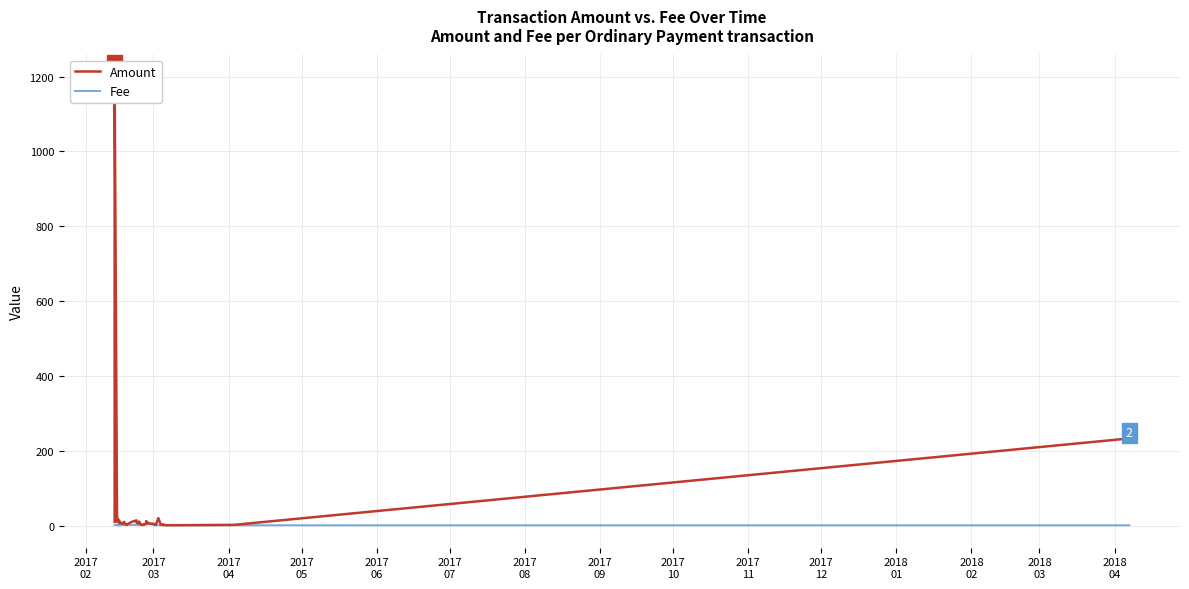

Does the chart display data point markers on the line(s)?

No